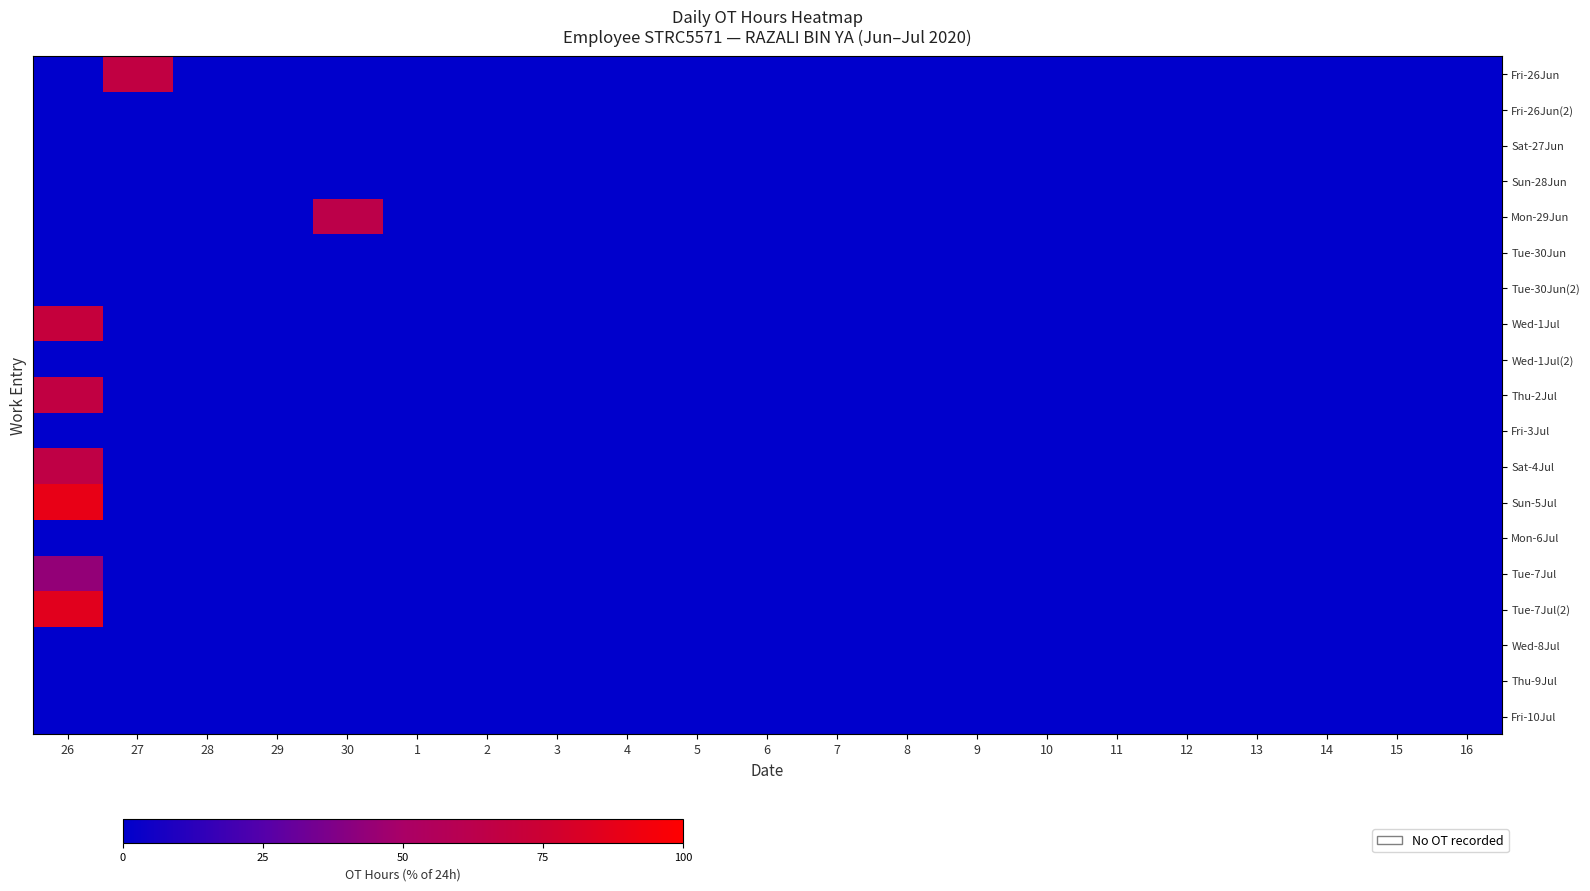

Count the number of data series in this chart.

19